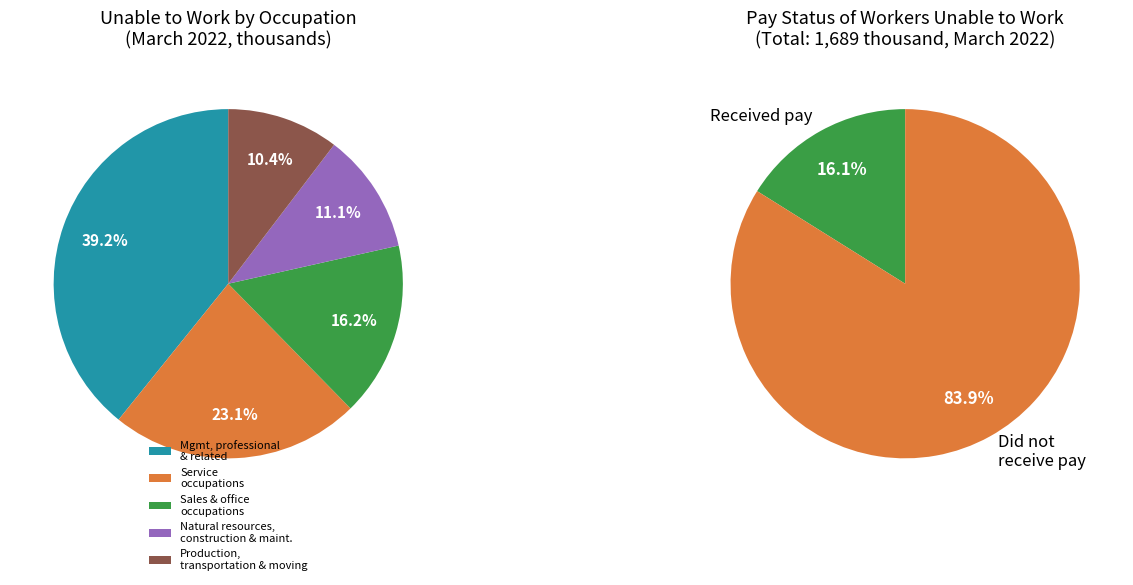

The Full-time workers slice represents 74% of the pie. True or false?

False